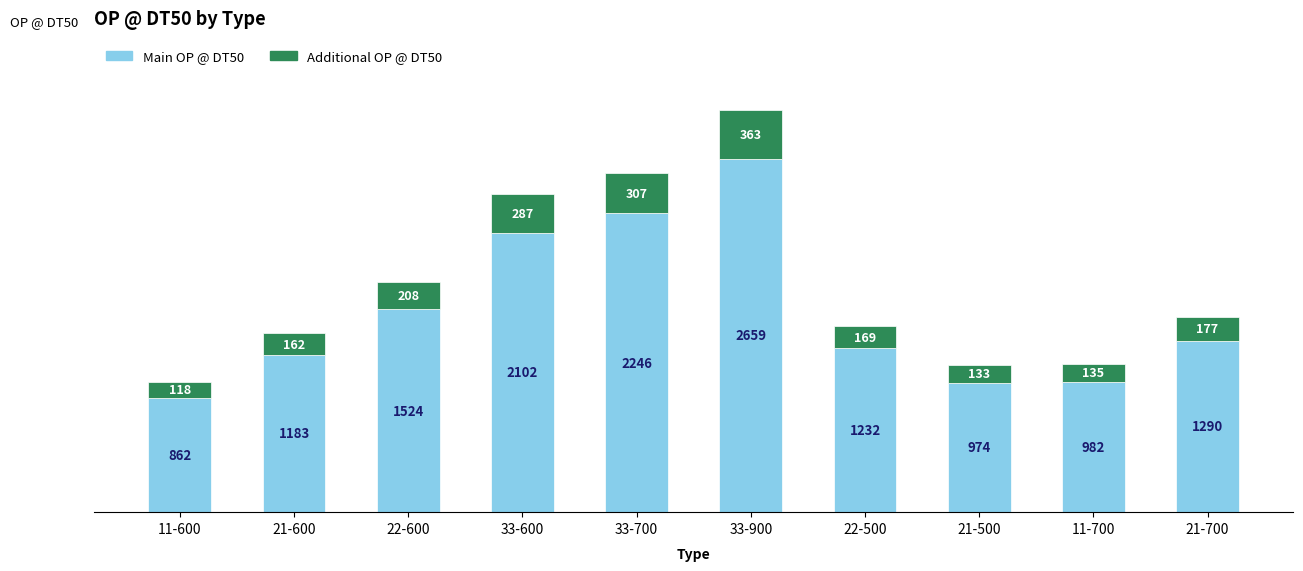

The Main OP @ DT50 series shows 712 at 21-700. True or false?

False